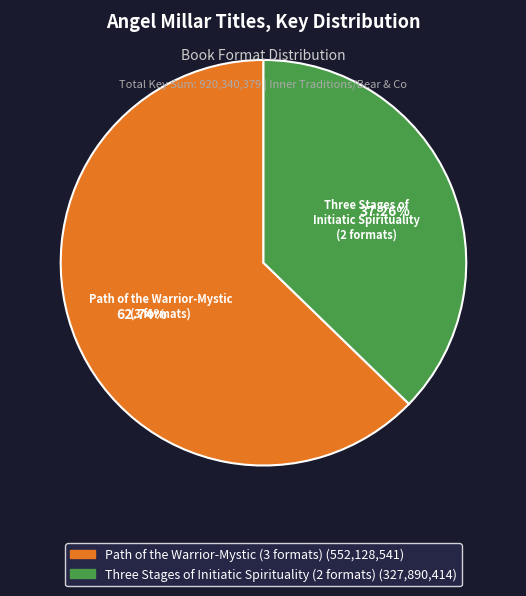

Is there a majority slice in this chart?

Yes